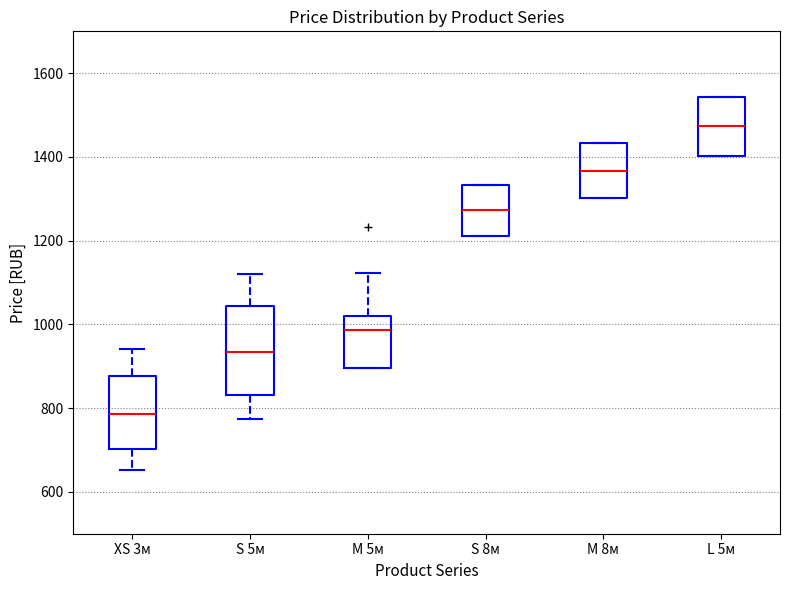

Reading left to right, transcribe this box plot: for each box, give where its median line is, the range the box spans, and where its two whiskers end, as read against the y-axis. The values are not printed on the chart, so give them approximately, as read against the axis.

XS 3м: median 780, box 700 to 880, whiskers 660 to 940
S 5м: median 940, box 840 to 1040, whiskers 780 to 1120
M 5м: median 980, box 900 to 1020, whiskers 900 to 1120
S 8м: median 1280, box 1220 to 1340, whiskers 1220 to 1340
M 8м: median 1360, box 1300 to 1440, whiskers 1300 to 1440
L 5м: median 1480, box 1400 to 1540, whiskers 1400 to 1540